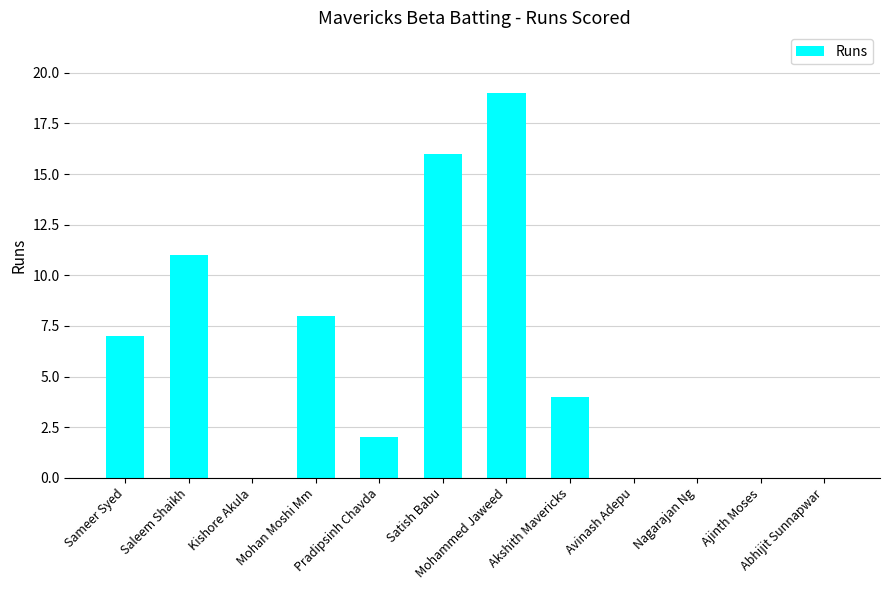

Between Kishore Akula and Sameer Syed, which is larger?

Sameer Syed